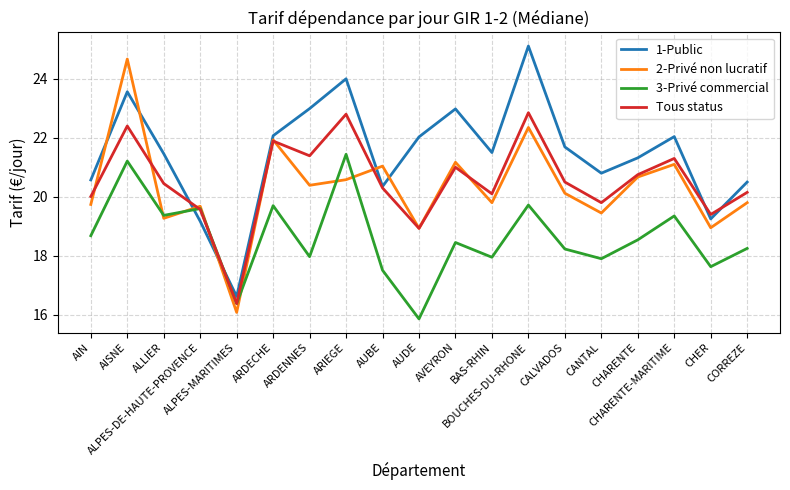

Rank the series by their maximum value, from highest to lowest.

1-Public, 2-Privé non lucratif, Tous status, 3-Privé commercial